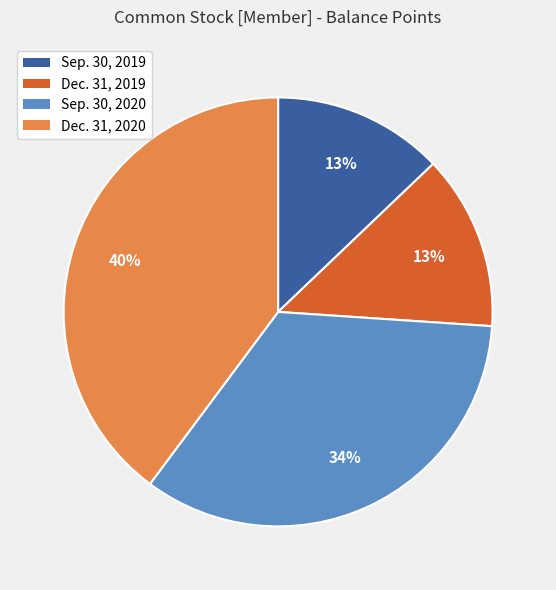

Is there a majority slice in this chart?

No